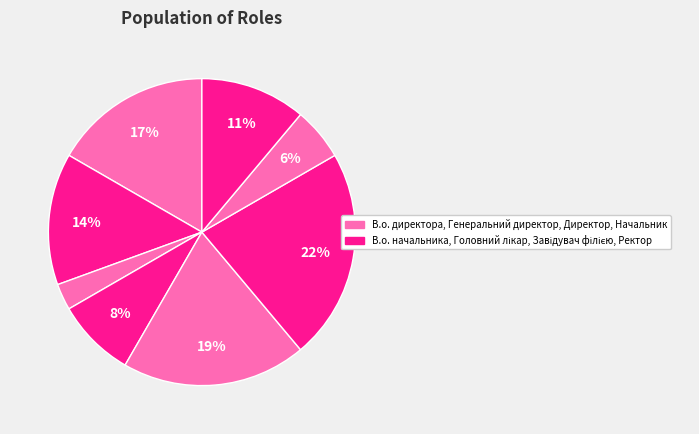

How many slices are in this pie chart?

8